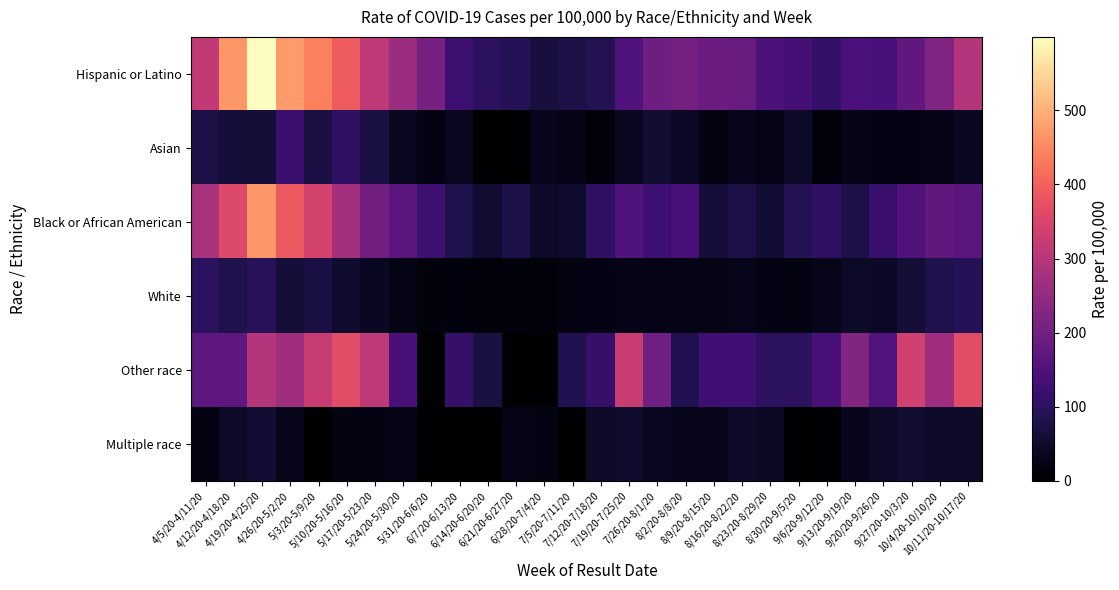

Which series has the largest total across all categories?

Hispanic or Latino